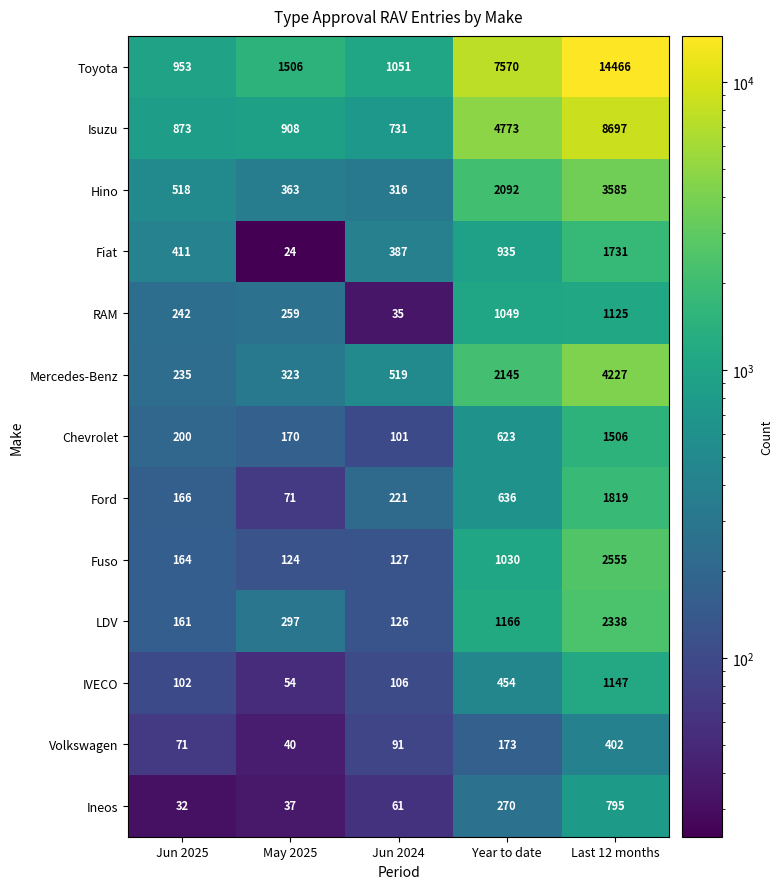

What is the difference between the highest and lowest values at Last 12 months?

14064